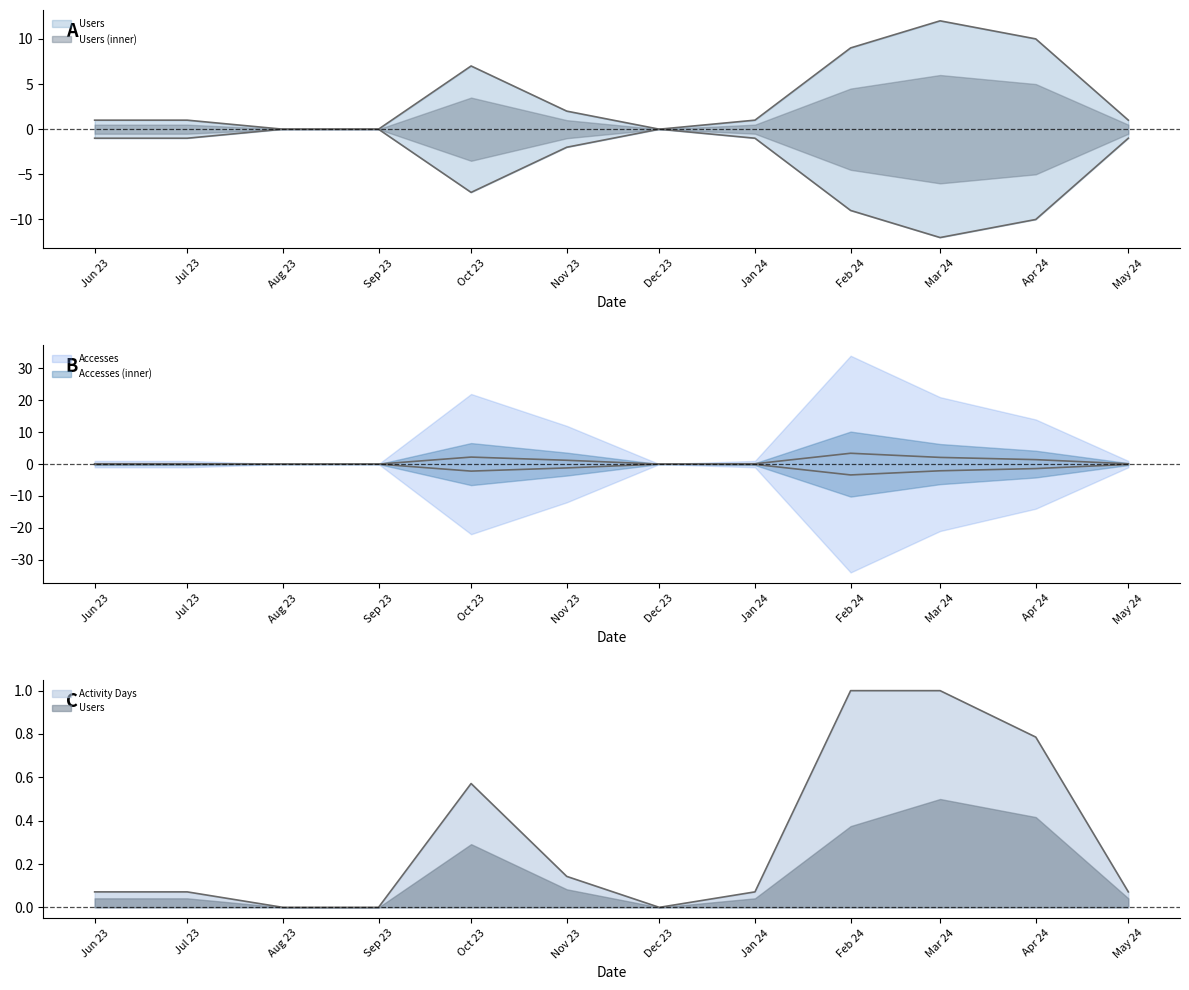

What is the highest value of the Accesses series?

3.4